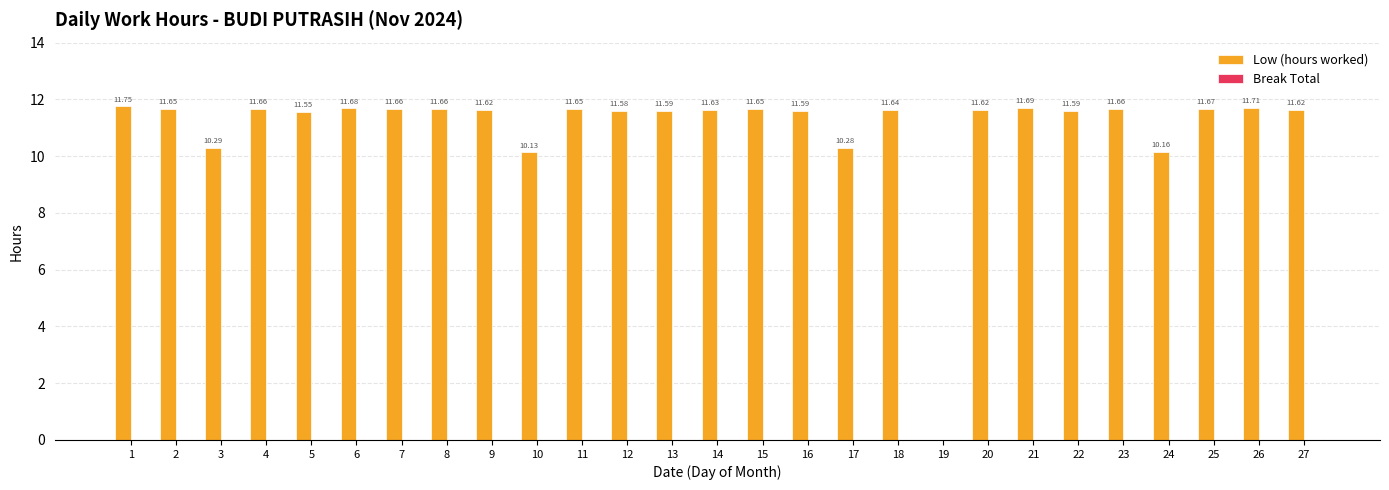

Approximately how many times larger is the value at 13 compared to 17?

1.1